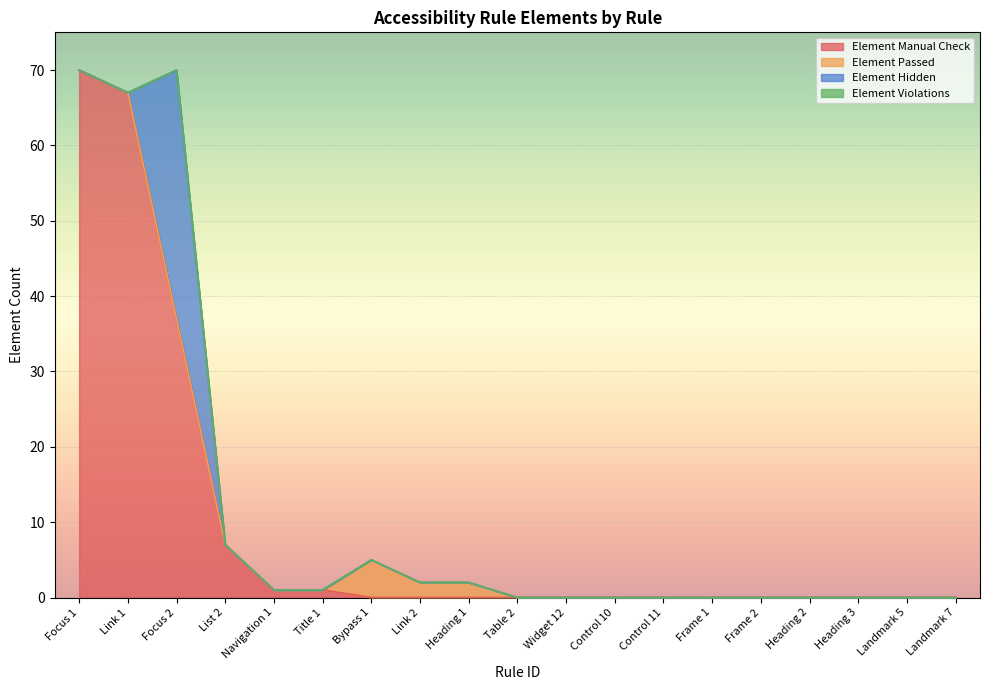

The value of Element Hidden at Frame 2 is 0. True or false?

True